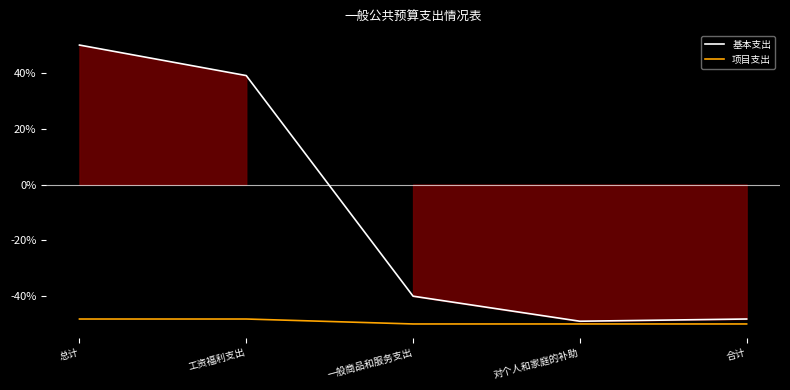

What is the maximum value shown in the chart?

50.0